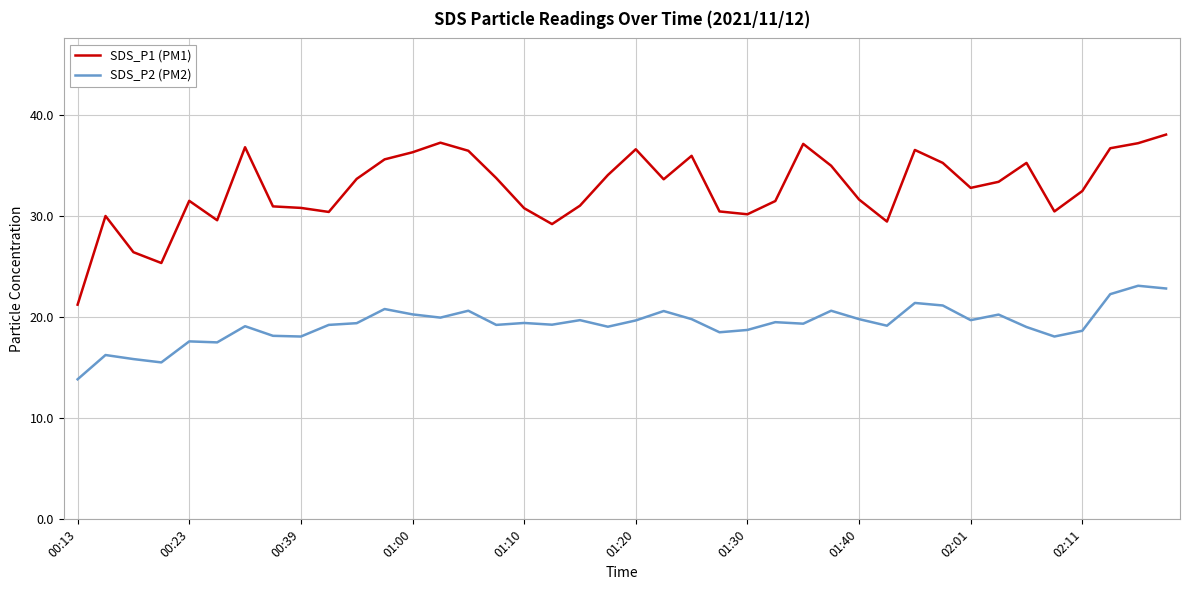

True or false: SDS_P2 (PM2) and SDS_P1 (PM1) cross at least once.

False